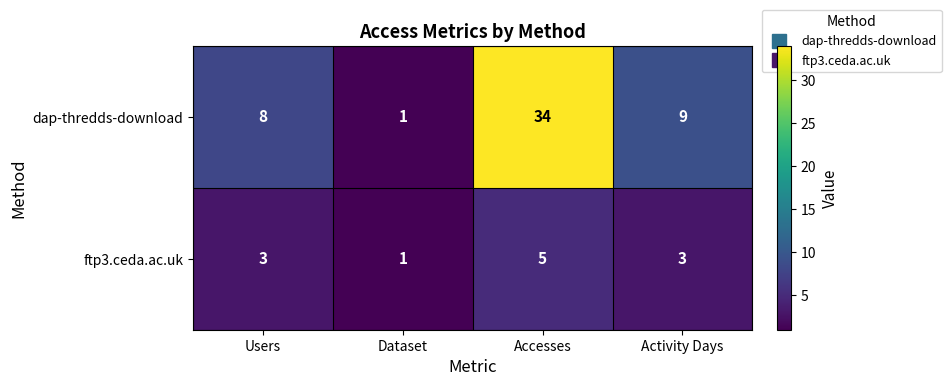

What is the spread (max minus min) of values at Users?

5